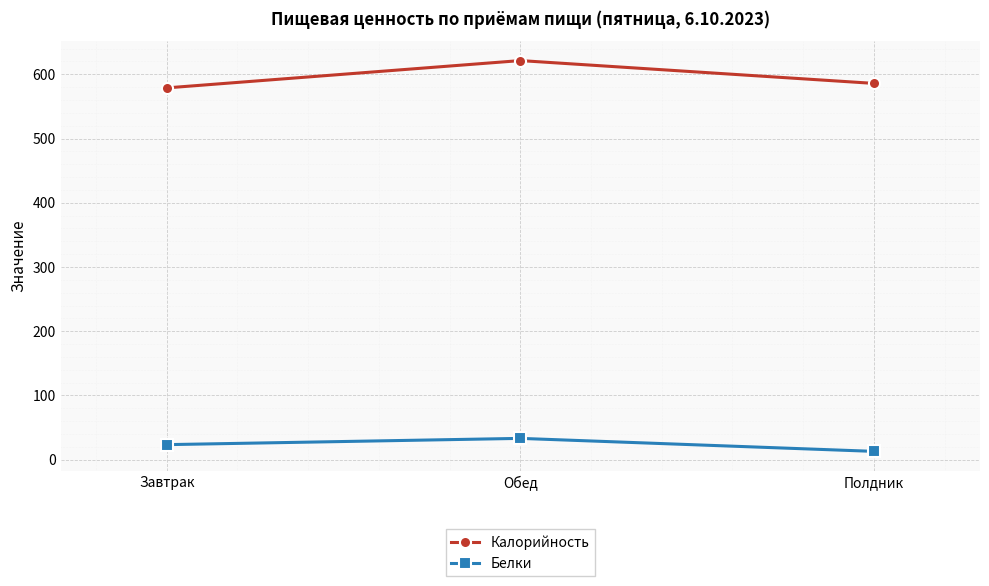

What is the approximate value of Белки at Полдник?

12.9